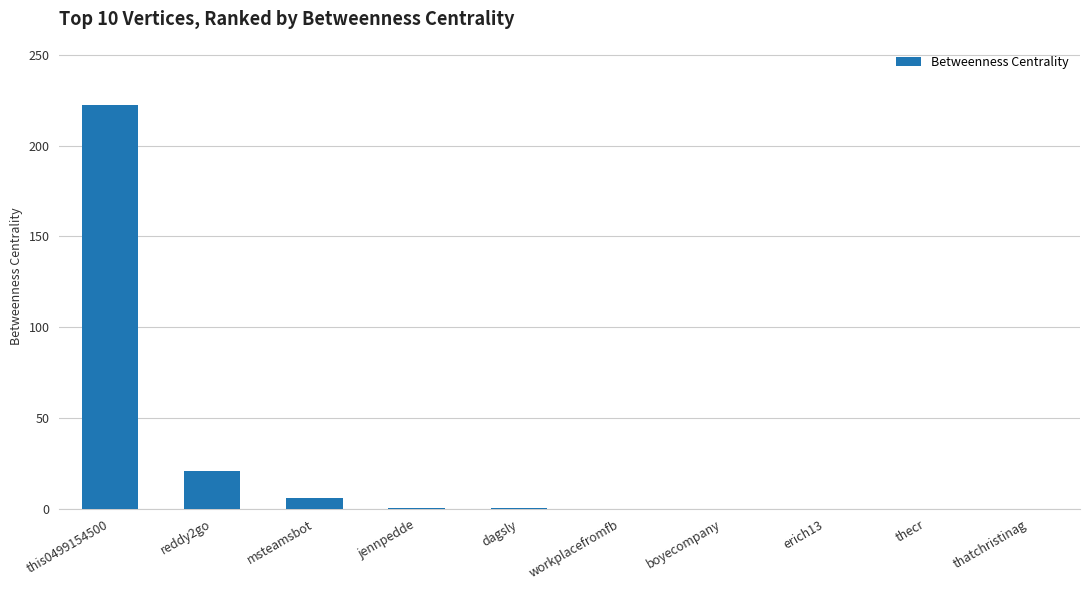

What is the sum of all values?

250.0